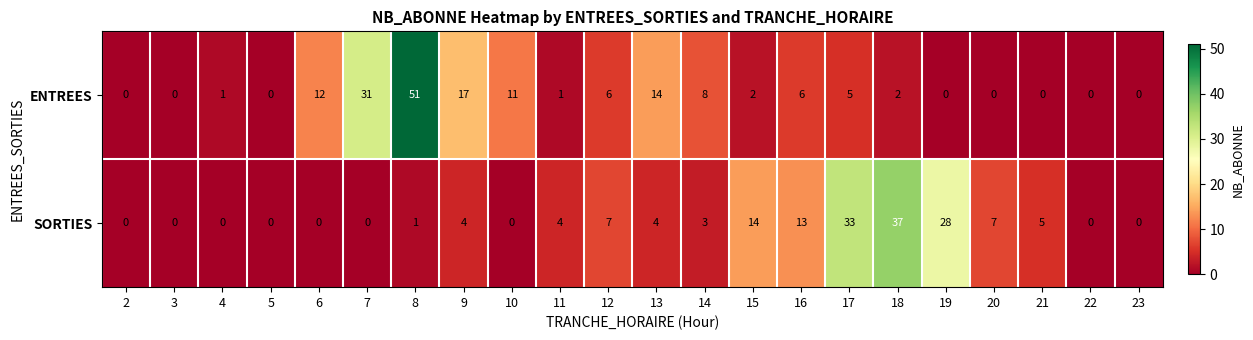

What is the maximum value shown in the chart?

51